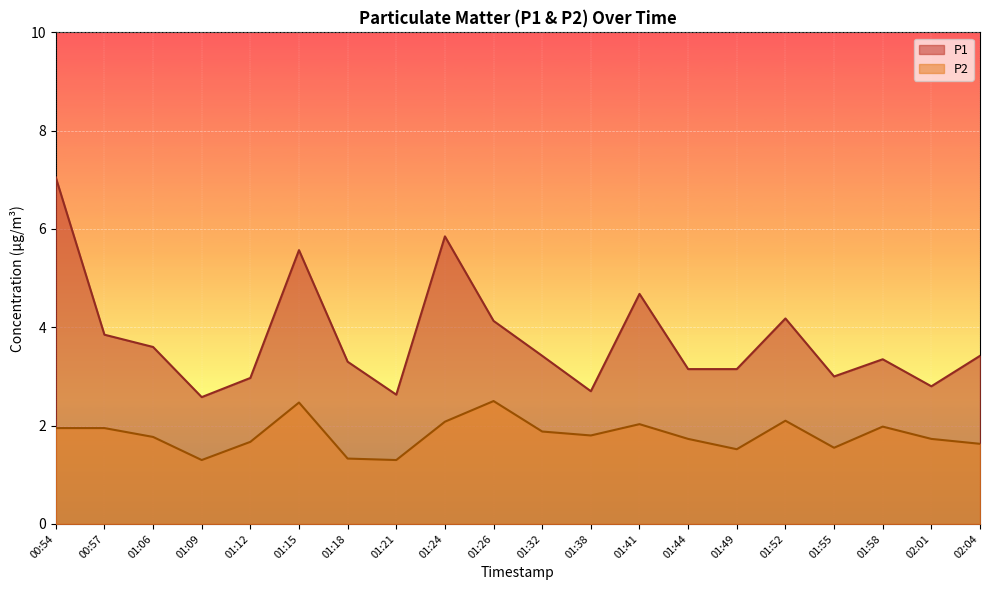

What is the total value across all series at 01:38?

4.5